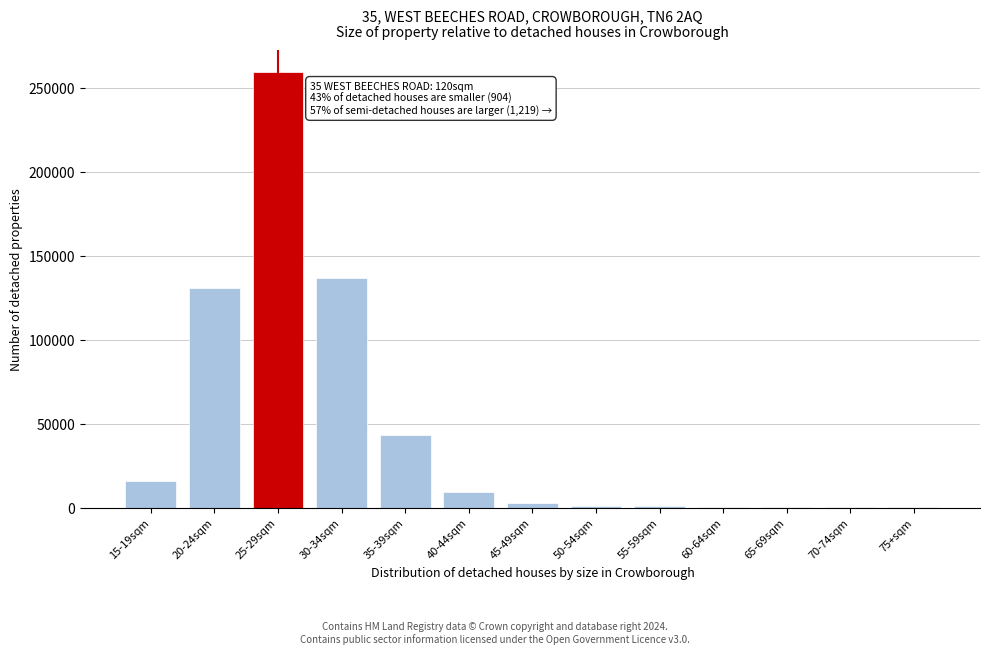

Is it true that the value at 30-34sqm is 73184?

False